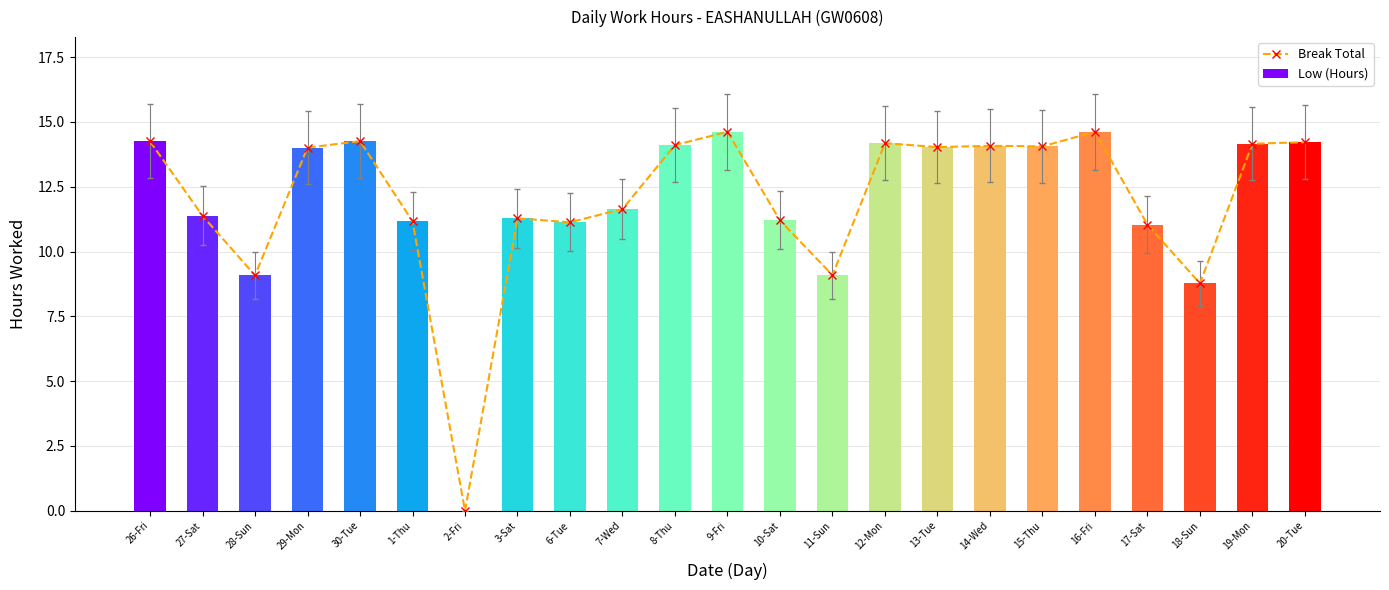

What is the approximate value of Break Total at 3-Sat?

11.3